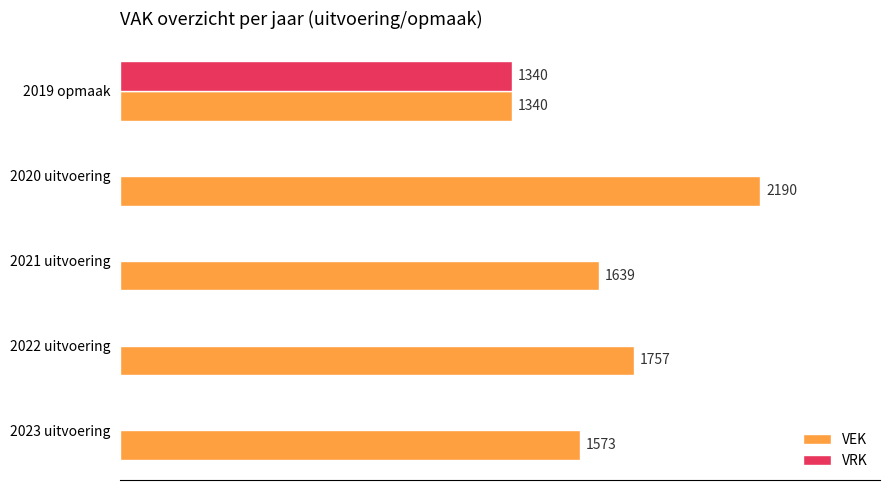

Which series changed the most between 2022 uitvoering and 2019 opmaak?

VRK